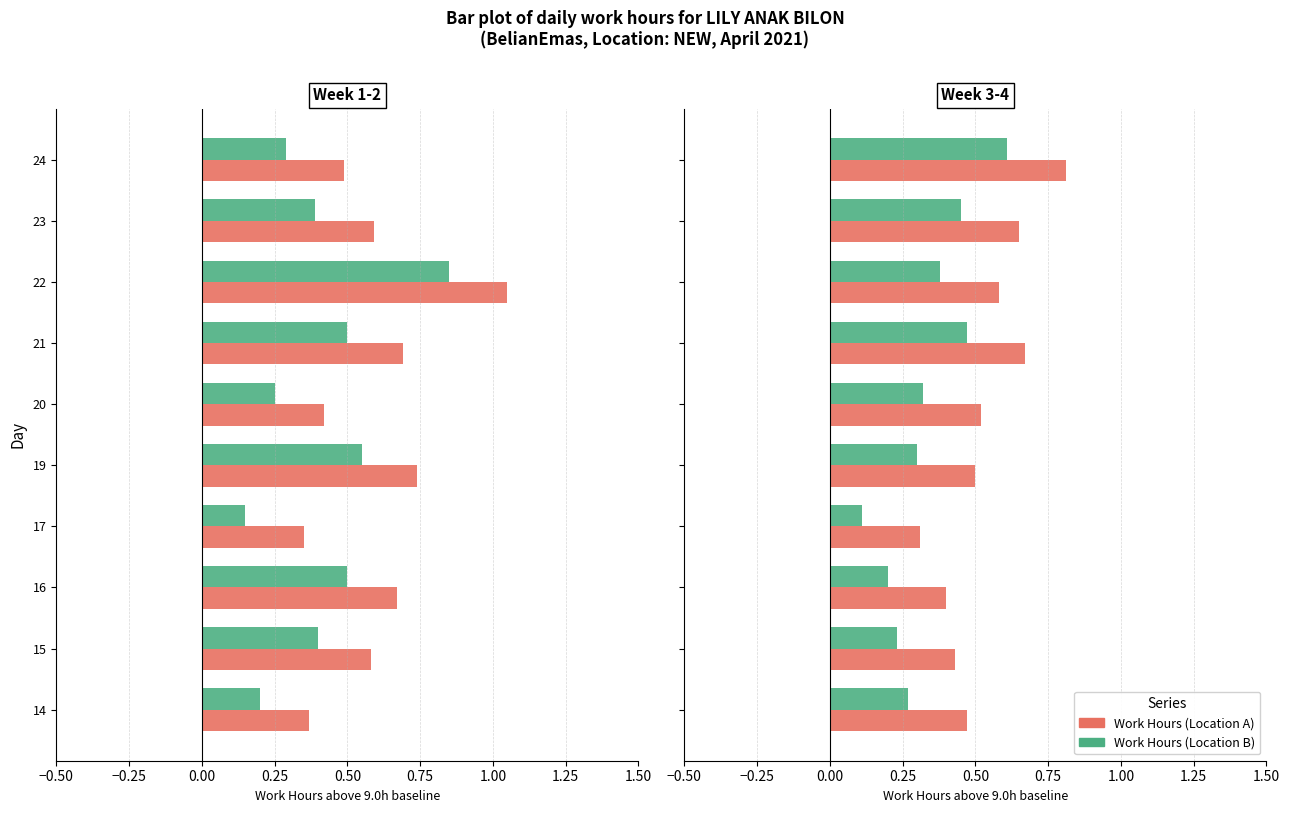

Is it true that Work Hours (Location B) equals 0.2 at 15?

True